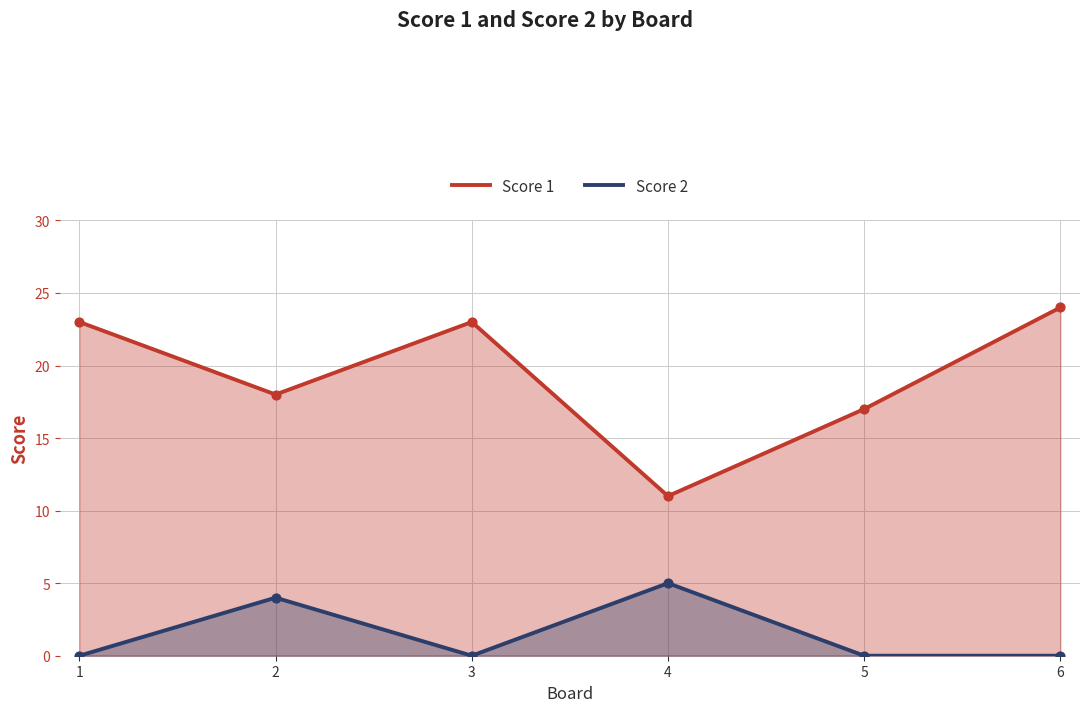

What are all the series names shown in the legend?

Score 1, Score 2